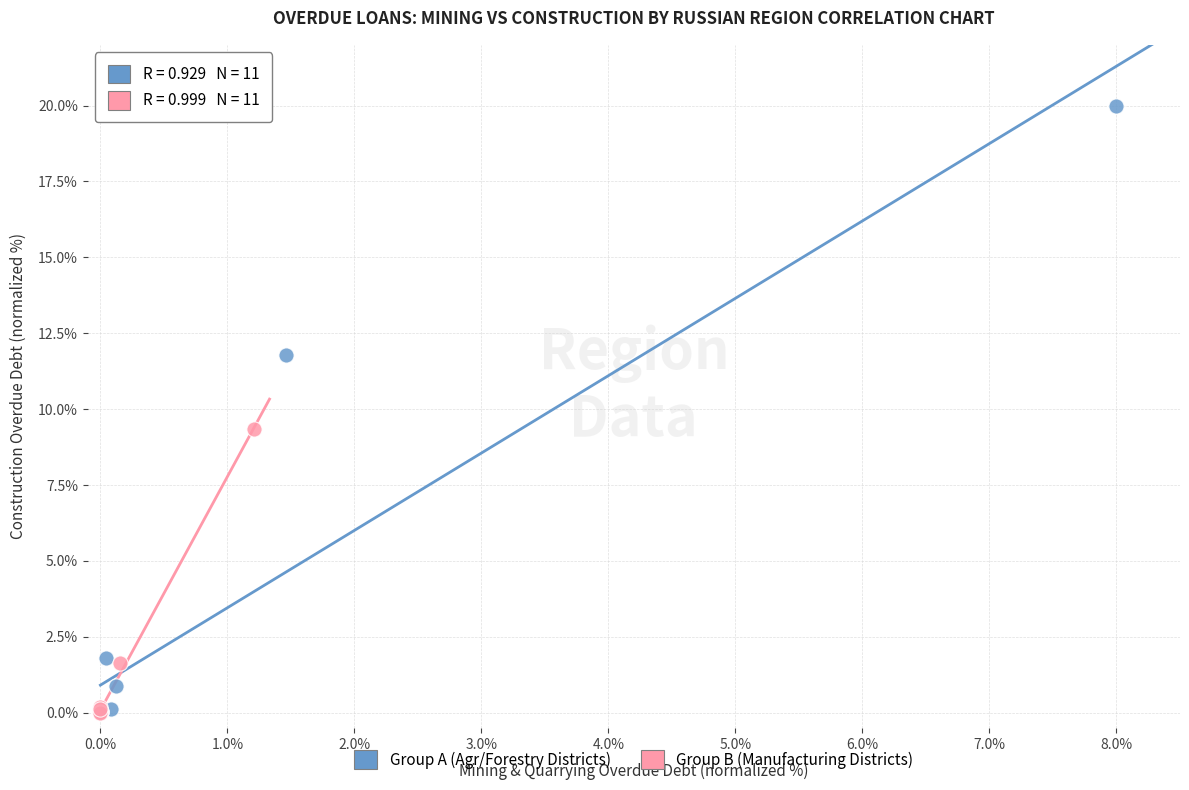

What are all the series names shown in the legend?

Group A (Agr/Forestry Districts), Group B (Manufacturing Districts)